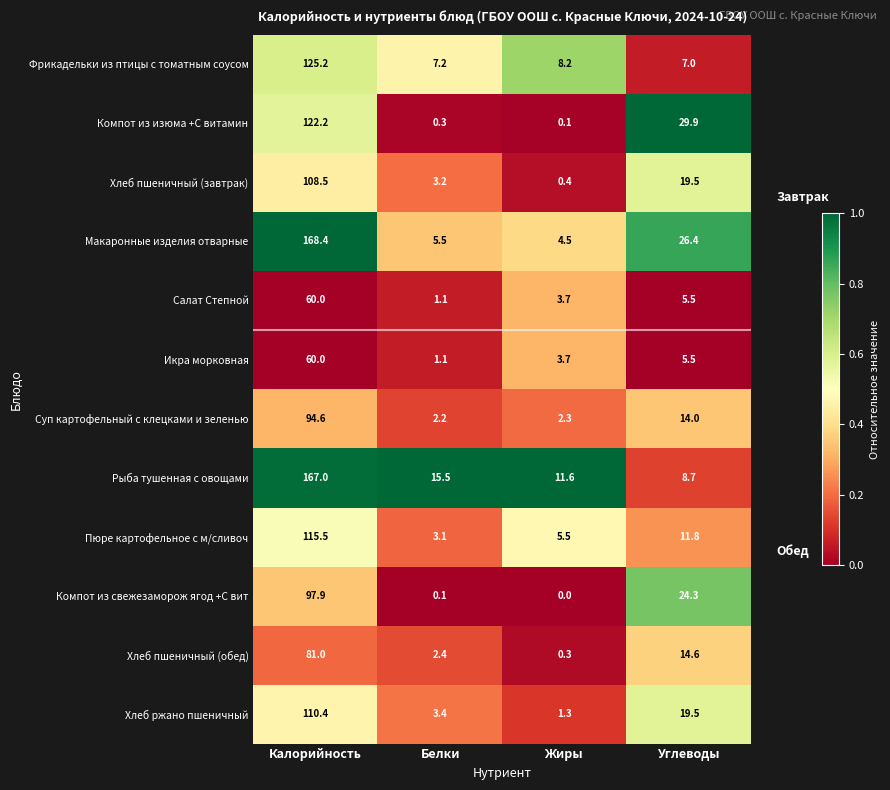

What is the difference between the maximum and minimum values in the Макаронные изделия отварные series?

163.9